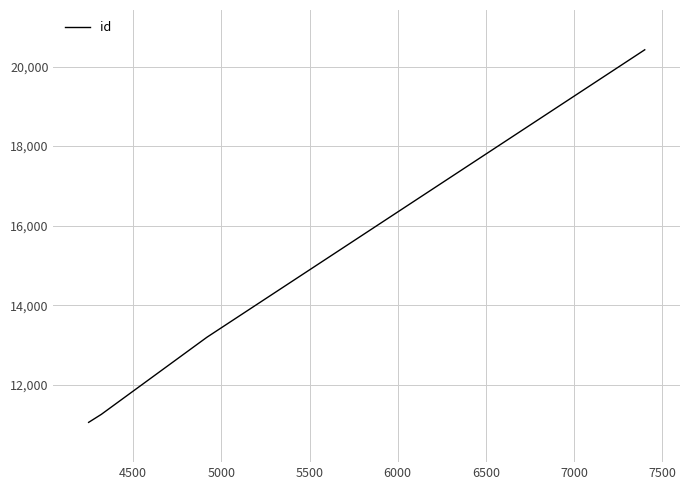

What is the smallest value displayed?

11055